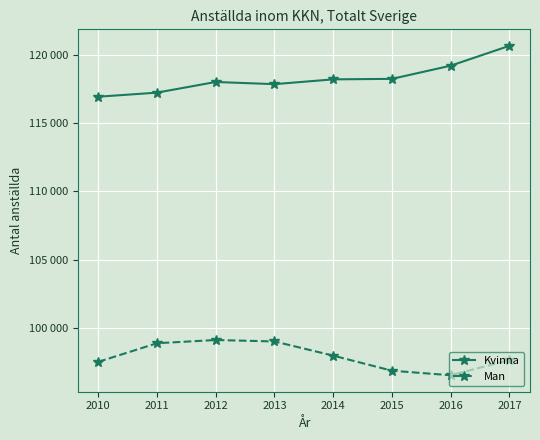

What is the minimum value shown in the chart?

96521